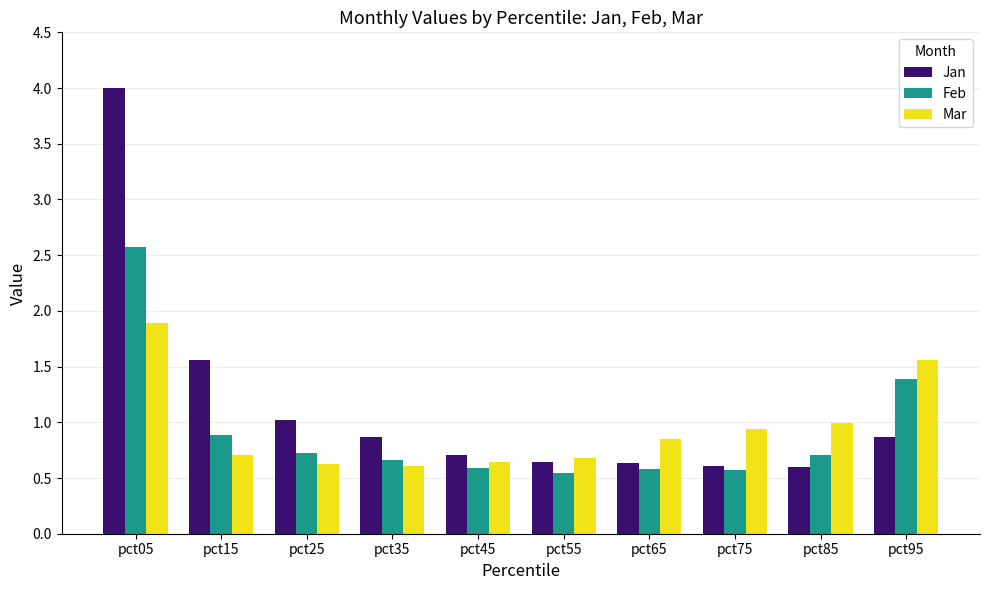

What is the difference between the maximum and minimum values in the Feb series?

2.0